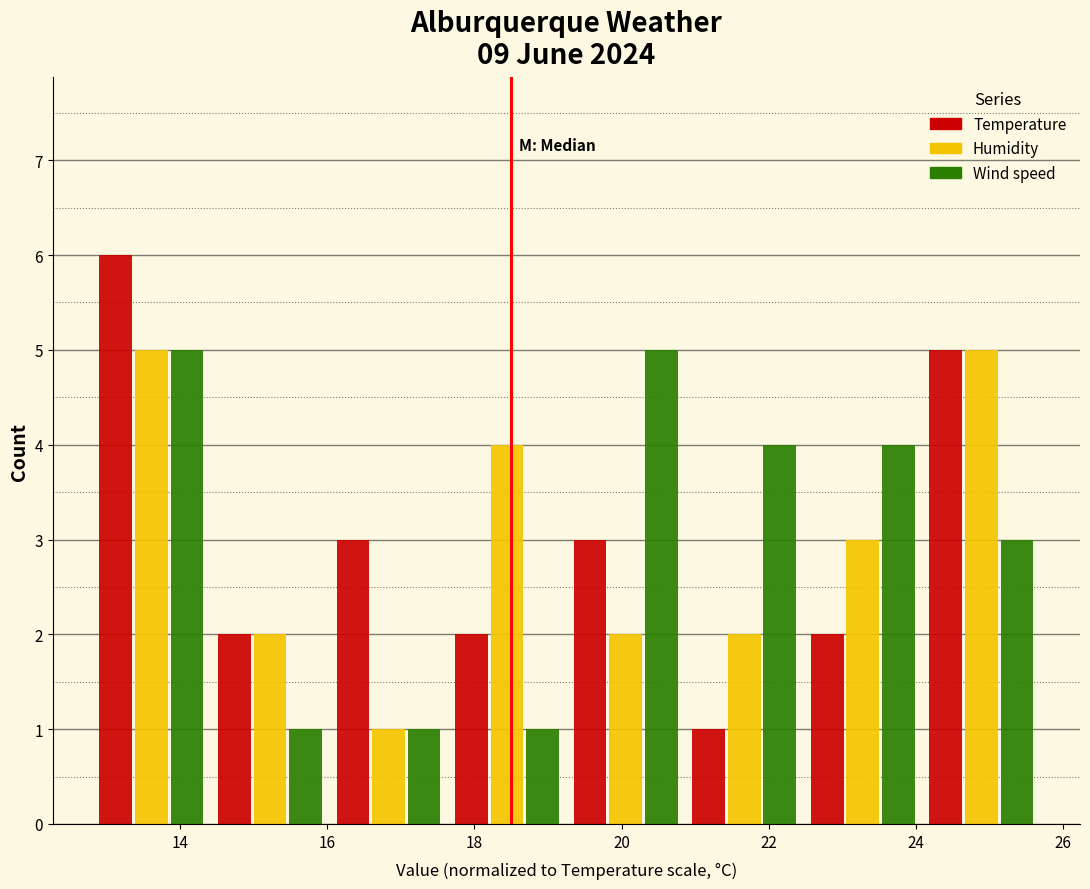

Reading left to right, transcribe this chart: for each range on the x-axis, give the height of each series' bar. Neither the bar edges nor the heights are printed on the chart, so give them approximately, as read against the axes.

12.8 to 14.4: Temperature=6	Humidity=5	Wind speed=5
14.4 to 16.0: Temperature=2	Humidity=2	Wind speed=1
16.0 to 17.6: Temperature=3	Humidity=1	Wind speed=1
17.6 to 19.2: Temperature=2	Humidity=4	Wind speed=1
19.2 to 20.8: Temperature=3	Humidity=2	Wind speed=5
20.8 to 22.4: Temperature=1	Humidity=2	Wind speed=4
22.4 to 24.0: Temperature=2	Humidity=3	Wind speed=4
24.0 to 25.8: Temperature=5	Humidity=5	Wind speed=3